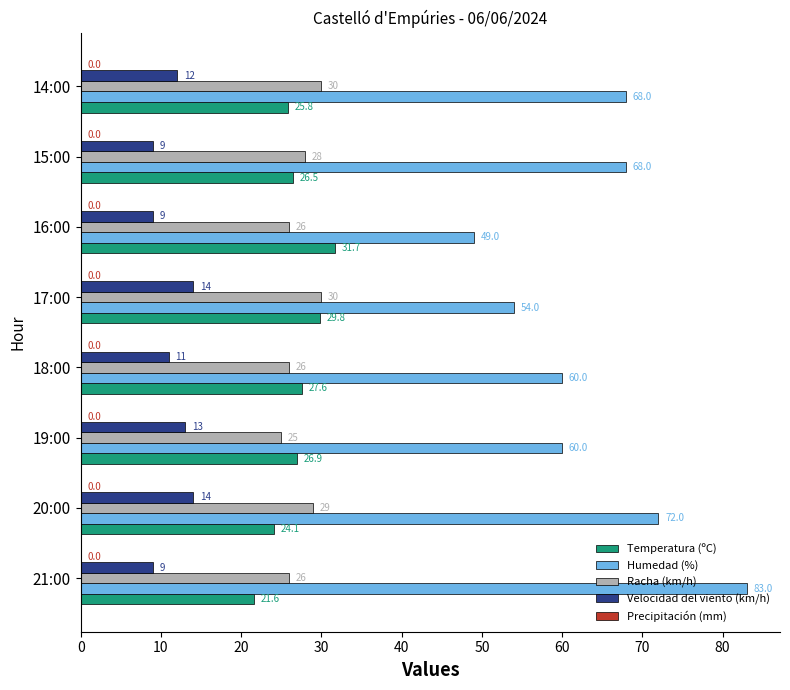

At which category is the sum across all series the highest?

21:00